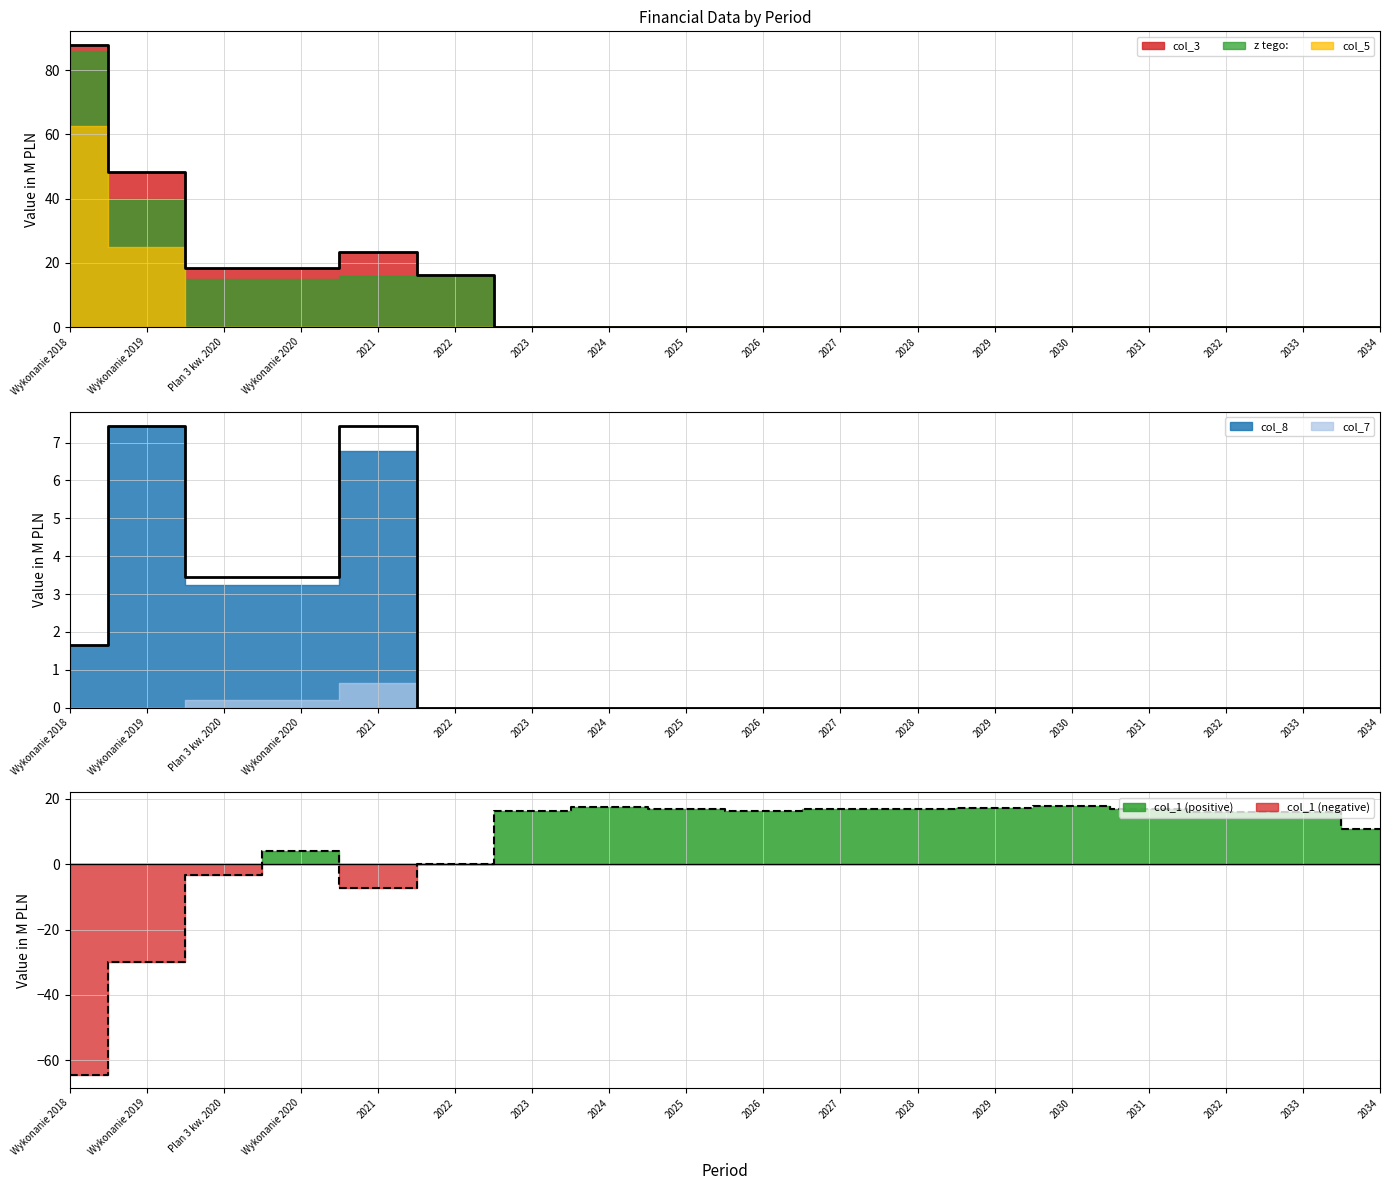

What is the highest value of the col_8 series?

7.4